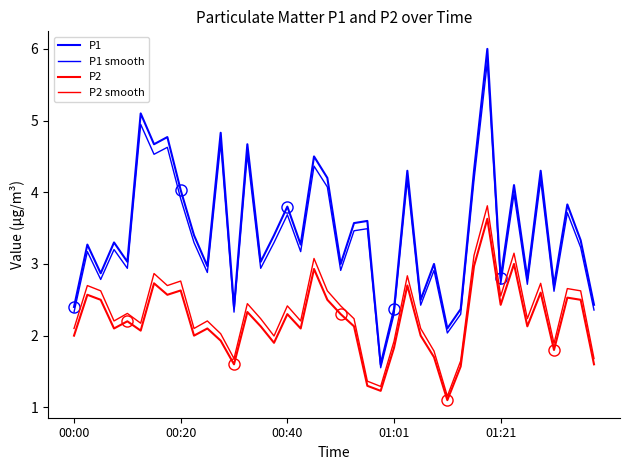

Does the chart have visible grid lines?

No